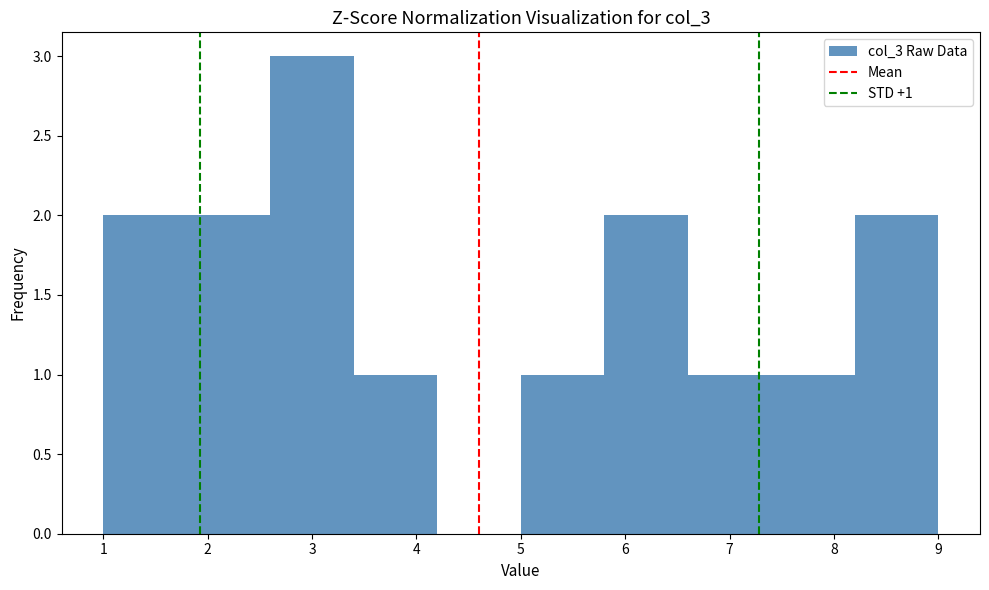

Over which range of the x-axis is the bar tallest?

2.6 to 3.4